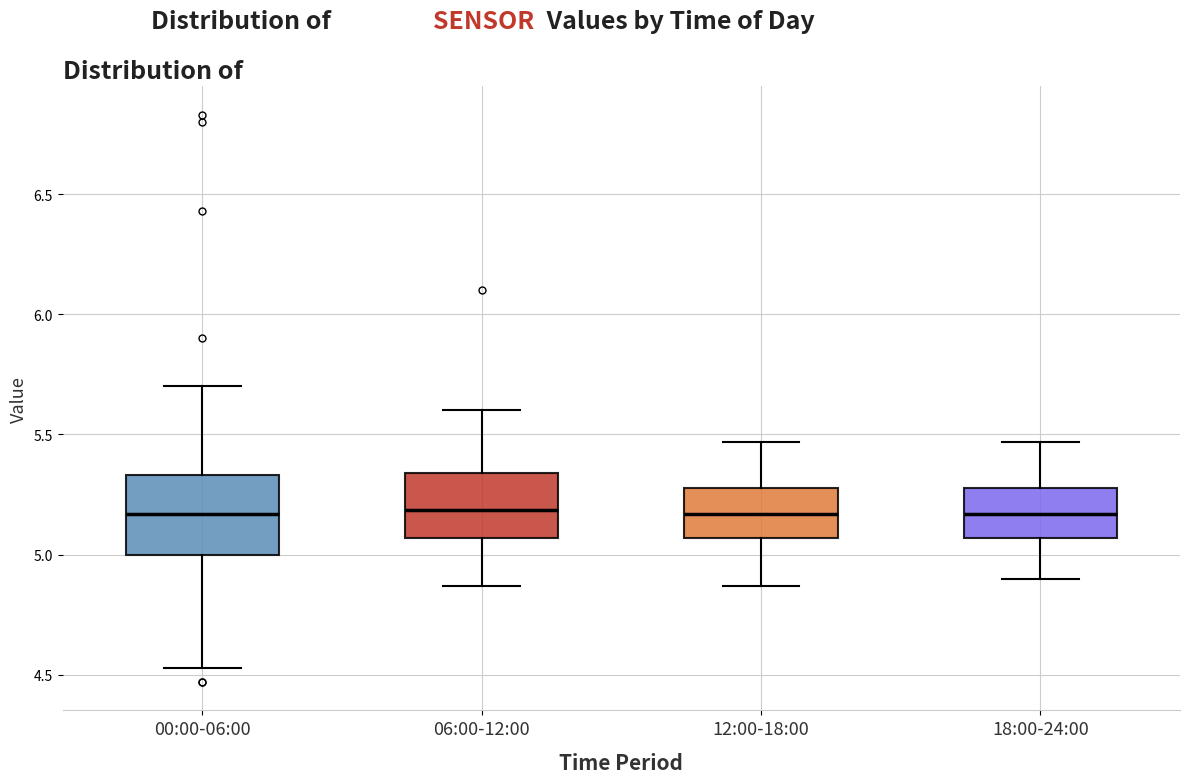

Where is the lower edge of the box for 06:00-12:00 on the y-axis? The values are not printed on the chart, so give them approximately, as read against the axis.

5.05